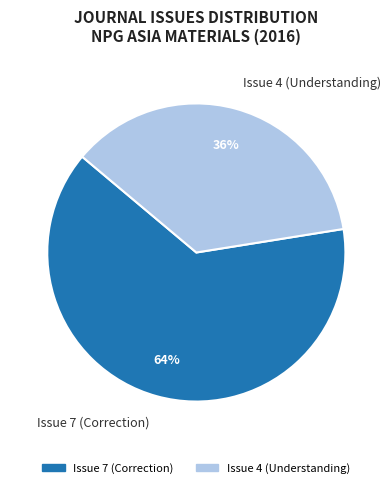

What is the smallest slice in the pie chart?

Issue 4 (Understanding)